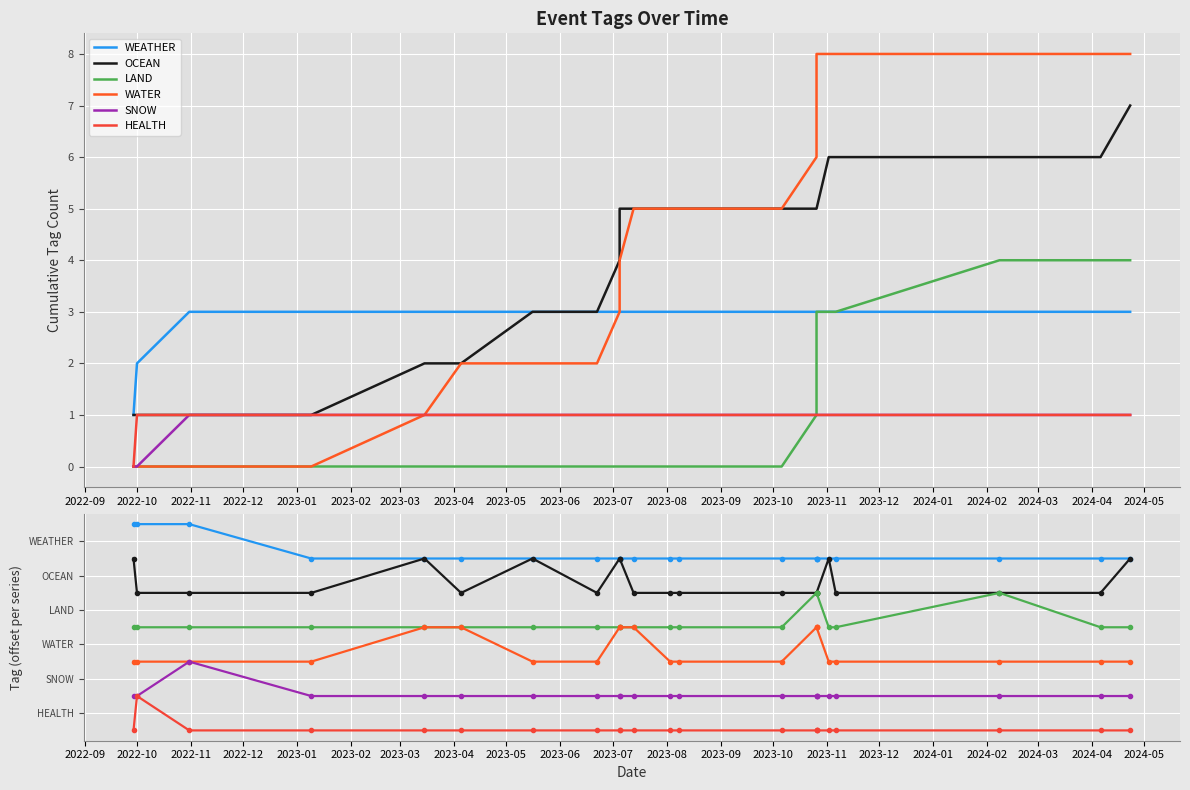

Where is the first local maximum for HEALTH?

2022-10